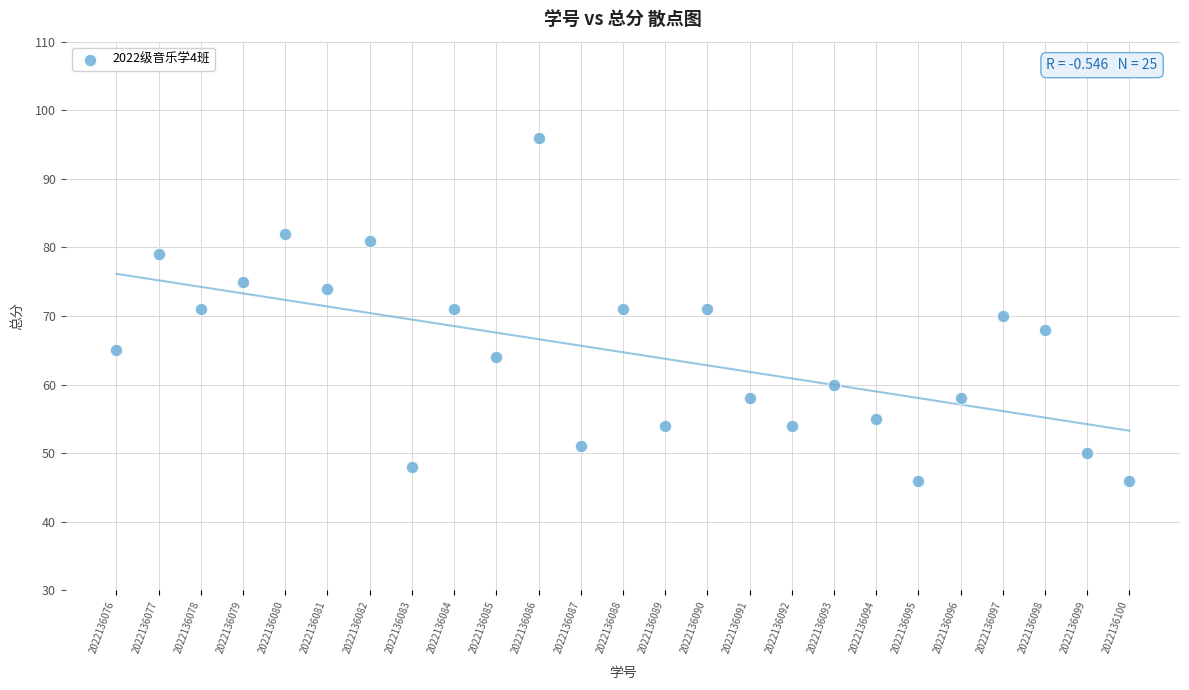

What is the range of Y values (max minus min)?

50